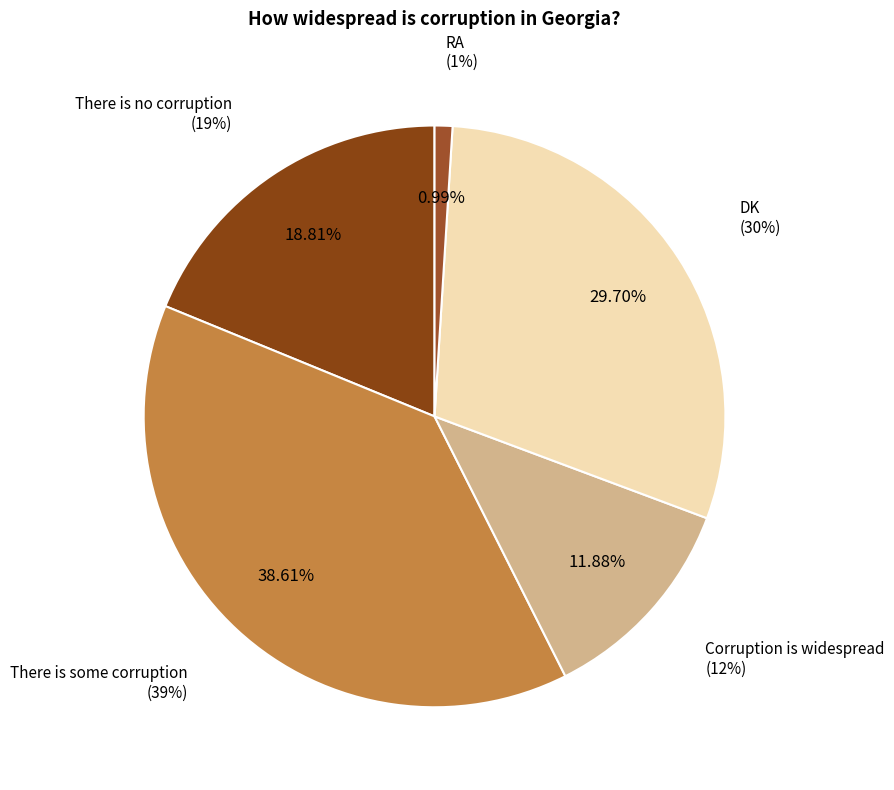

Does There is some corruption account for over 50% of the chart?

No